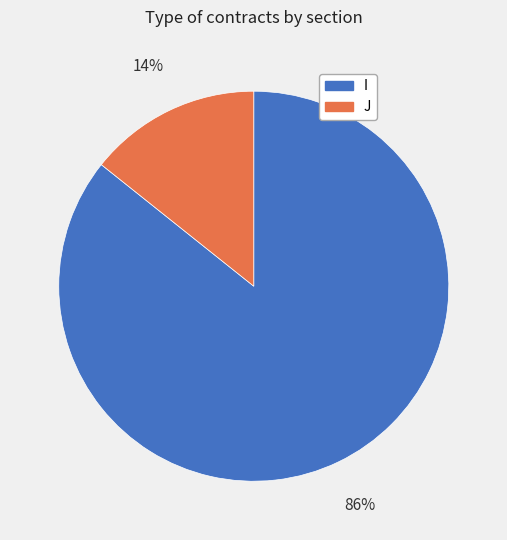

To the nearest percent, what percentage of the pie is I?

86%